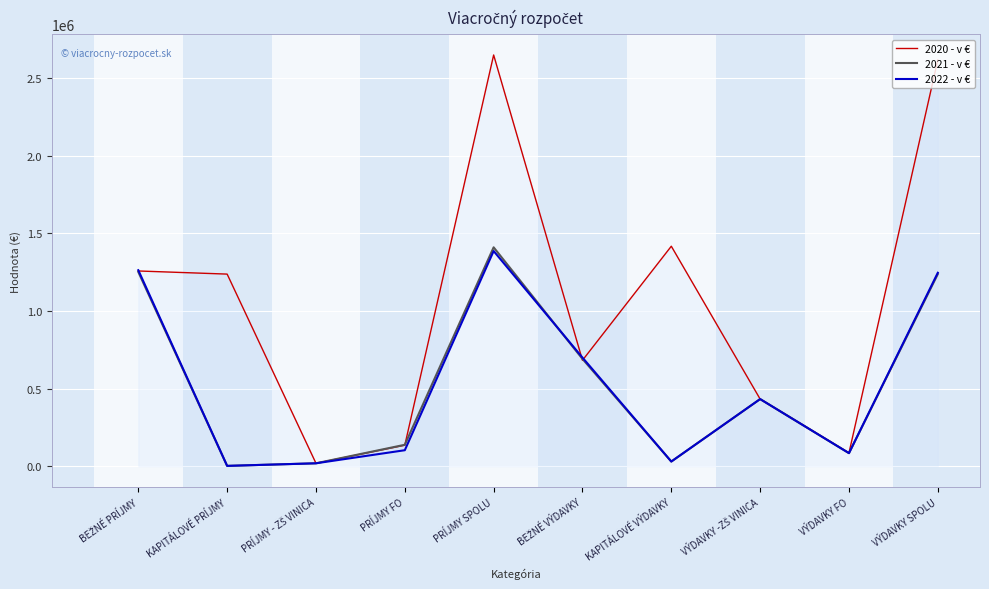

What is the difference between the maximum and minimum values in the 2022 - v € series?

1383924